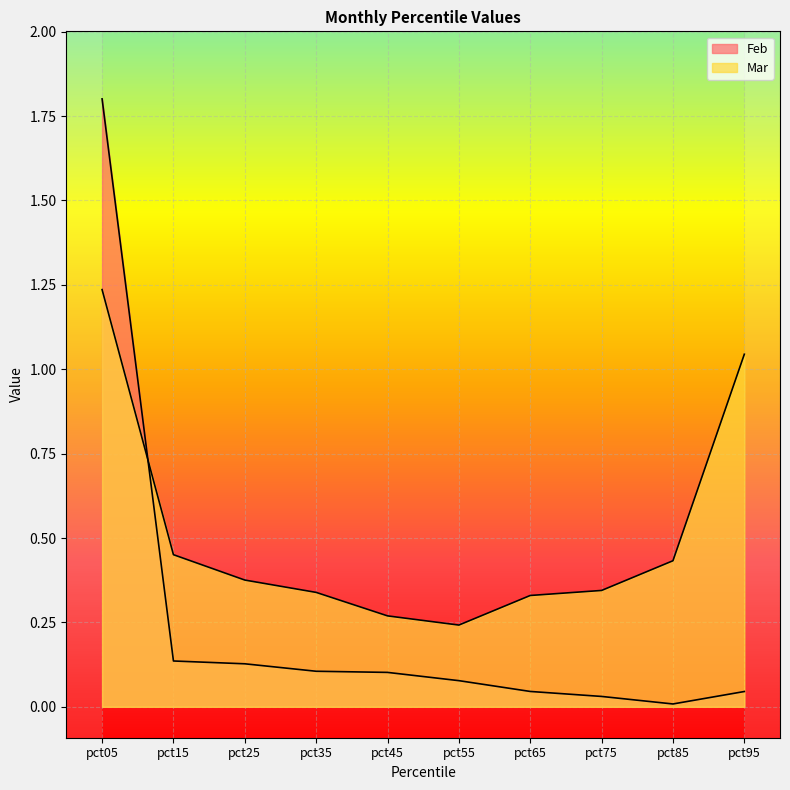

At which category is the sum across all series the highest?

pct05